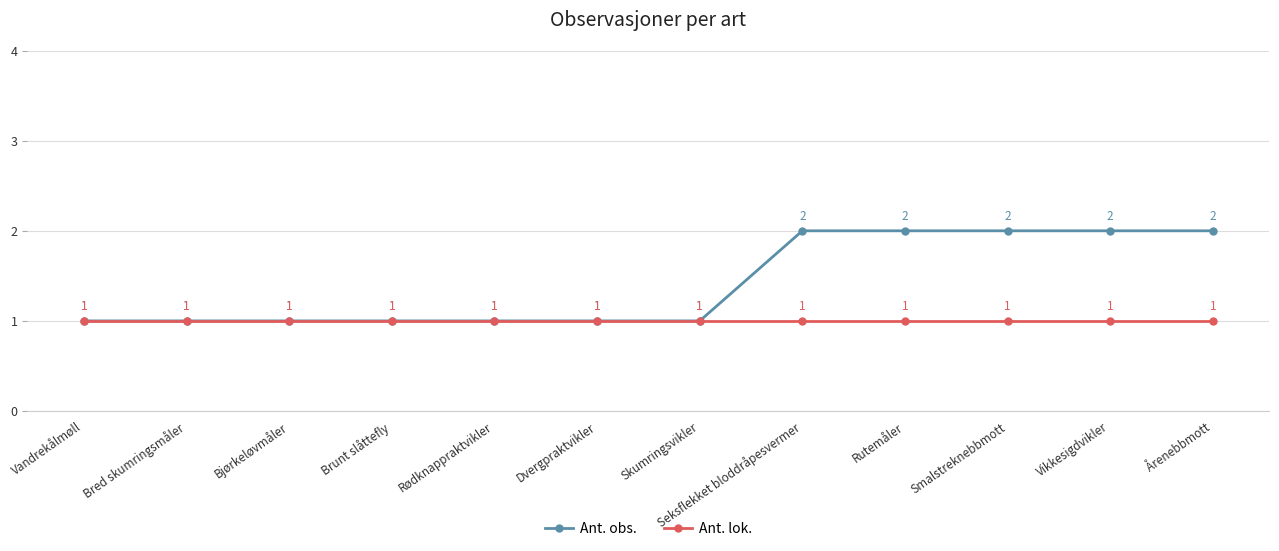

What is the minimum value for Ant. lok.?

1